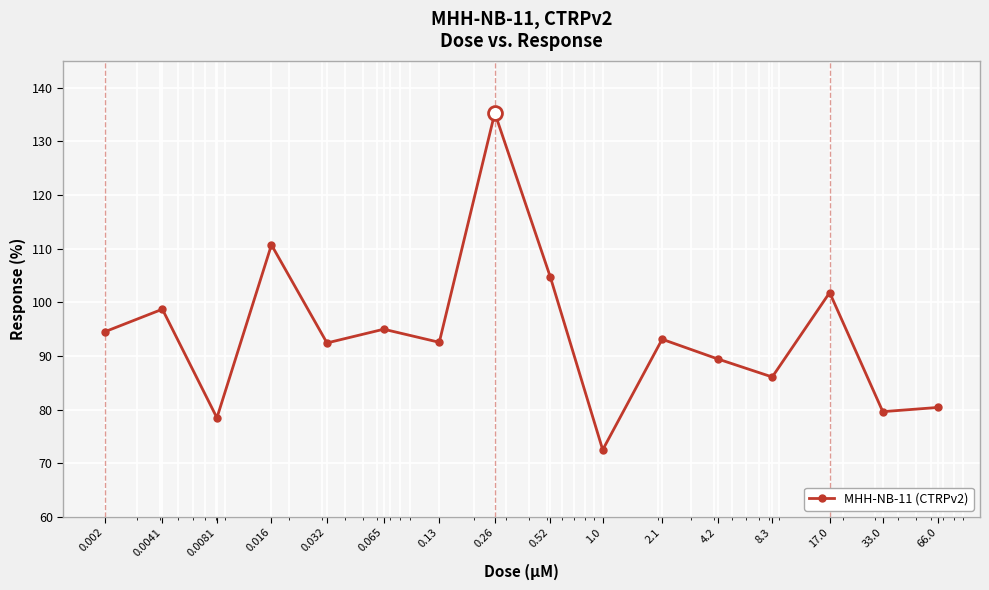

What is the sum of all values?

1505.1